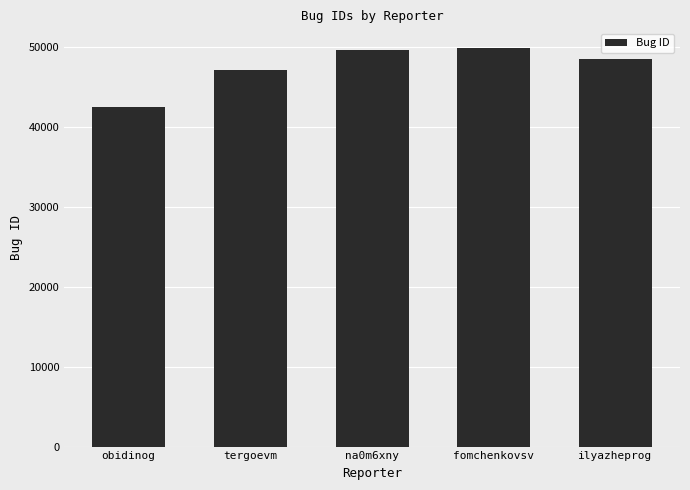

What is the change in value from obidinog to na0m6xny?

+7150